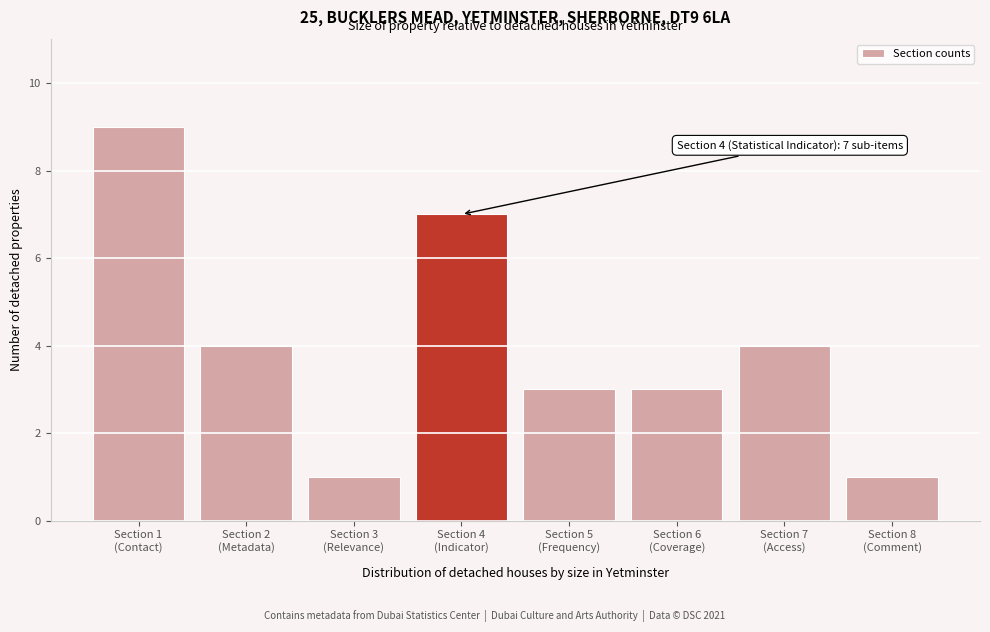

Reading left to right, transcribe all the data shown in this chart.

9	4	1	7	3	3	4	1